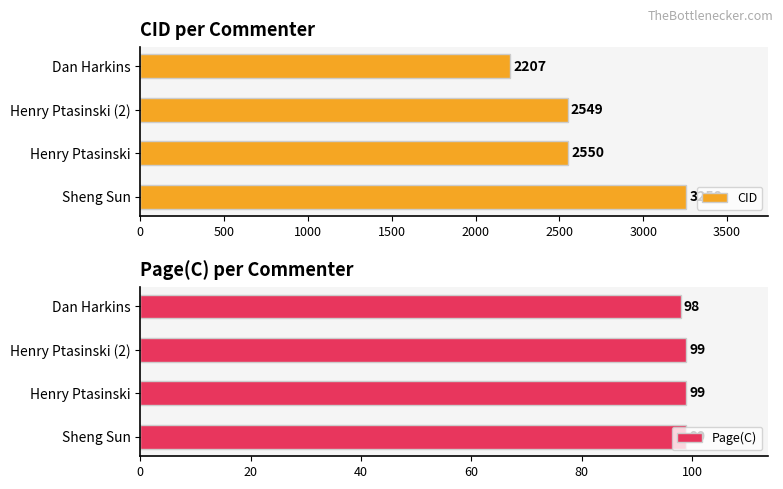

At which label does CID reach its minimum?

Dan Harkins